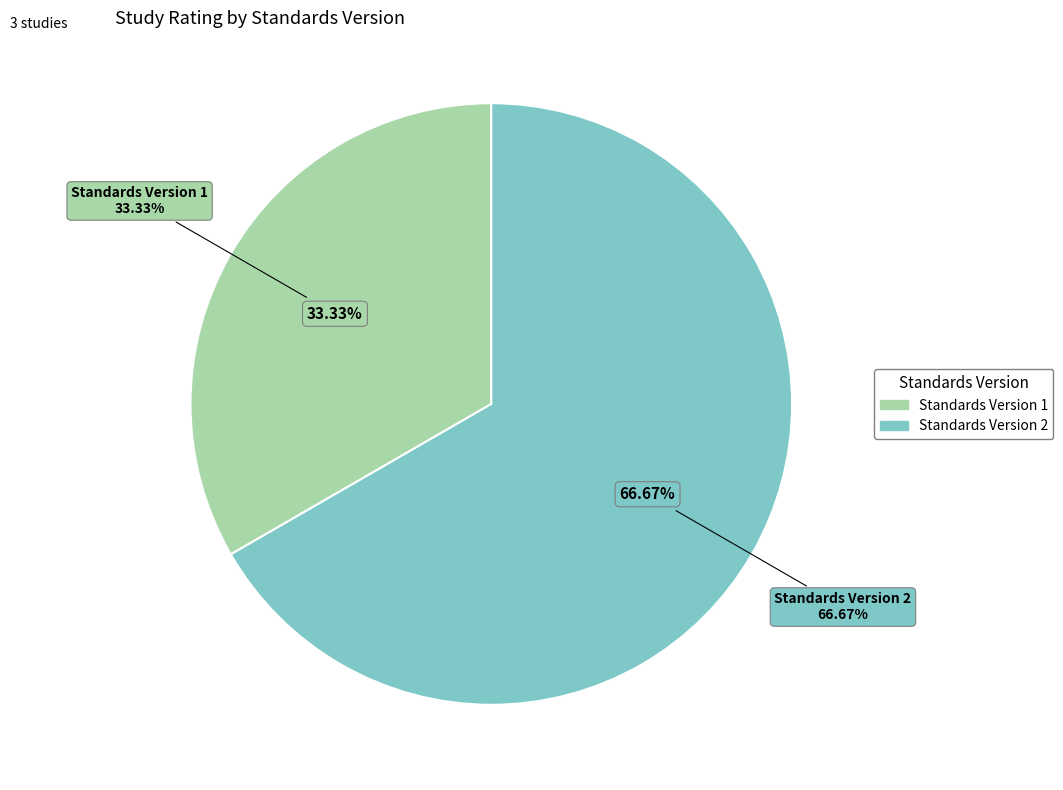

Combined, what portion of the pie is Standards Version 2 and Standards Version 1?

100.0%